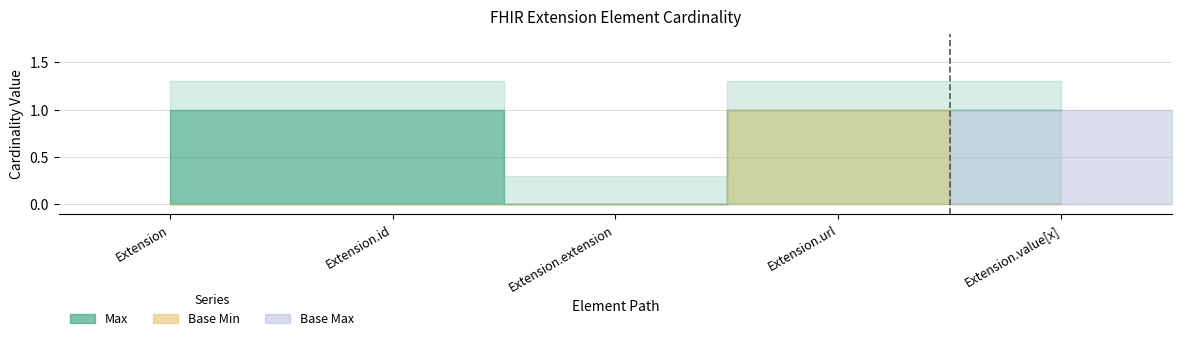

The value of Base Min at Extension.url is 2. True or false?

False